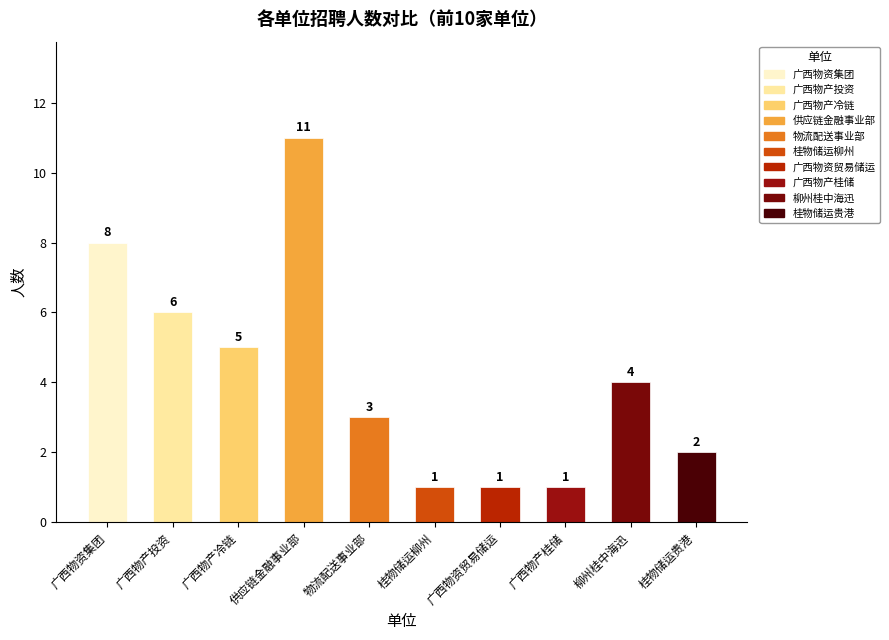

What is the label of the 7th bar from the right?

供应链金融事业部